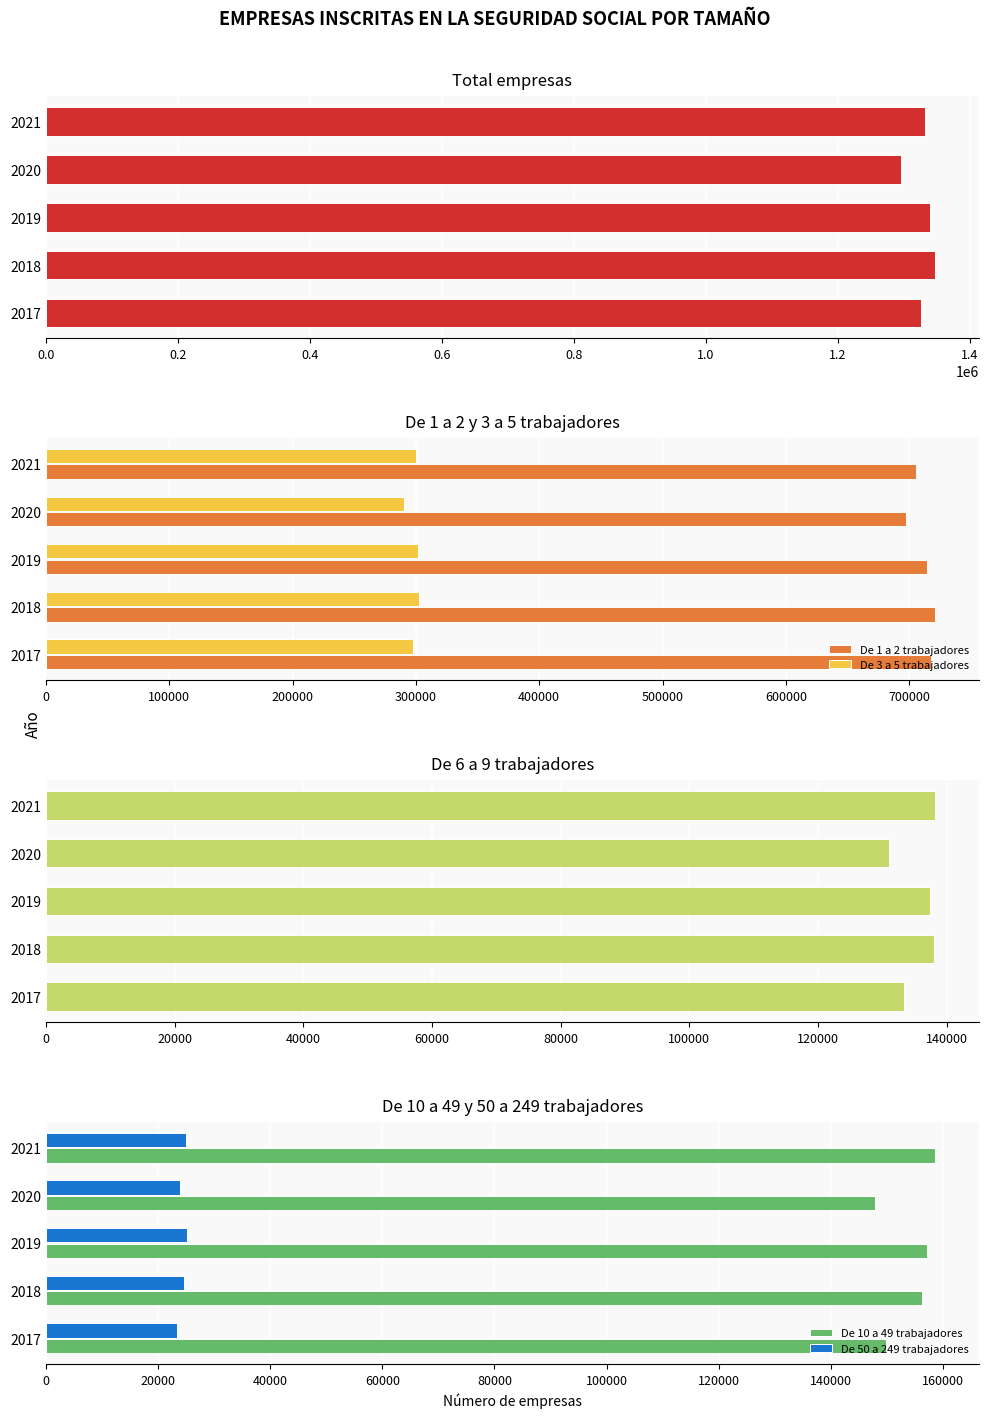

What is the highest value of the De 1 a 2 trabajadores series?

720549